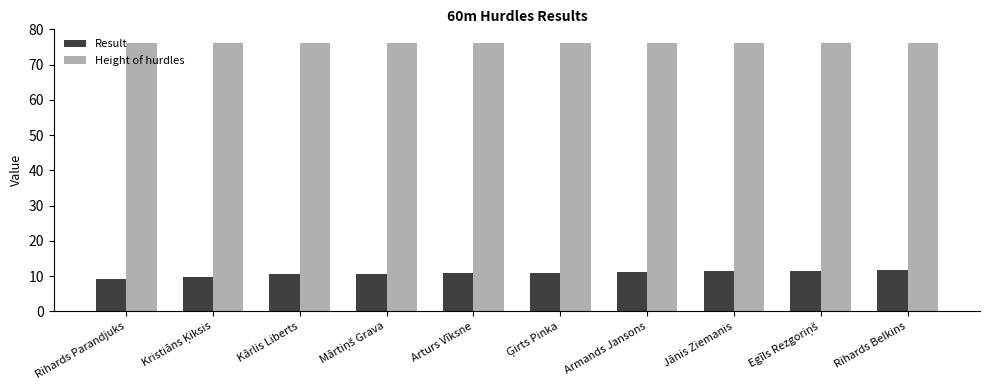

What is the maximum value for Height of hurdles?

76.2